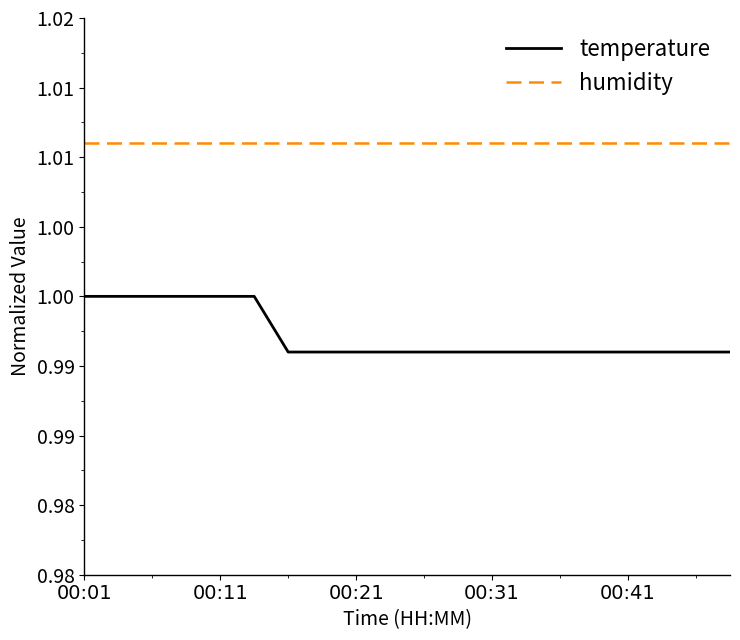

Is this an area chart (filled region under the line)?

No